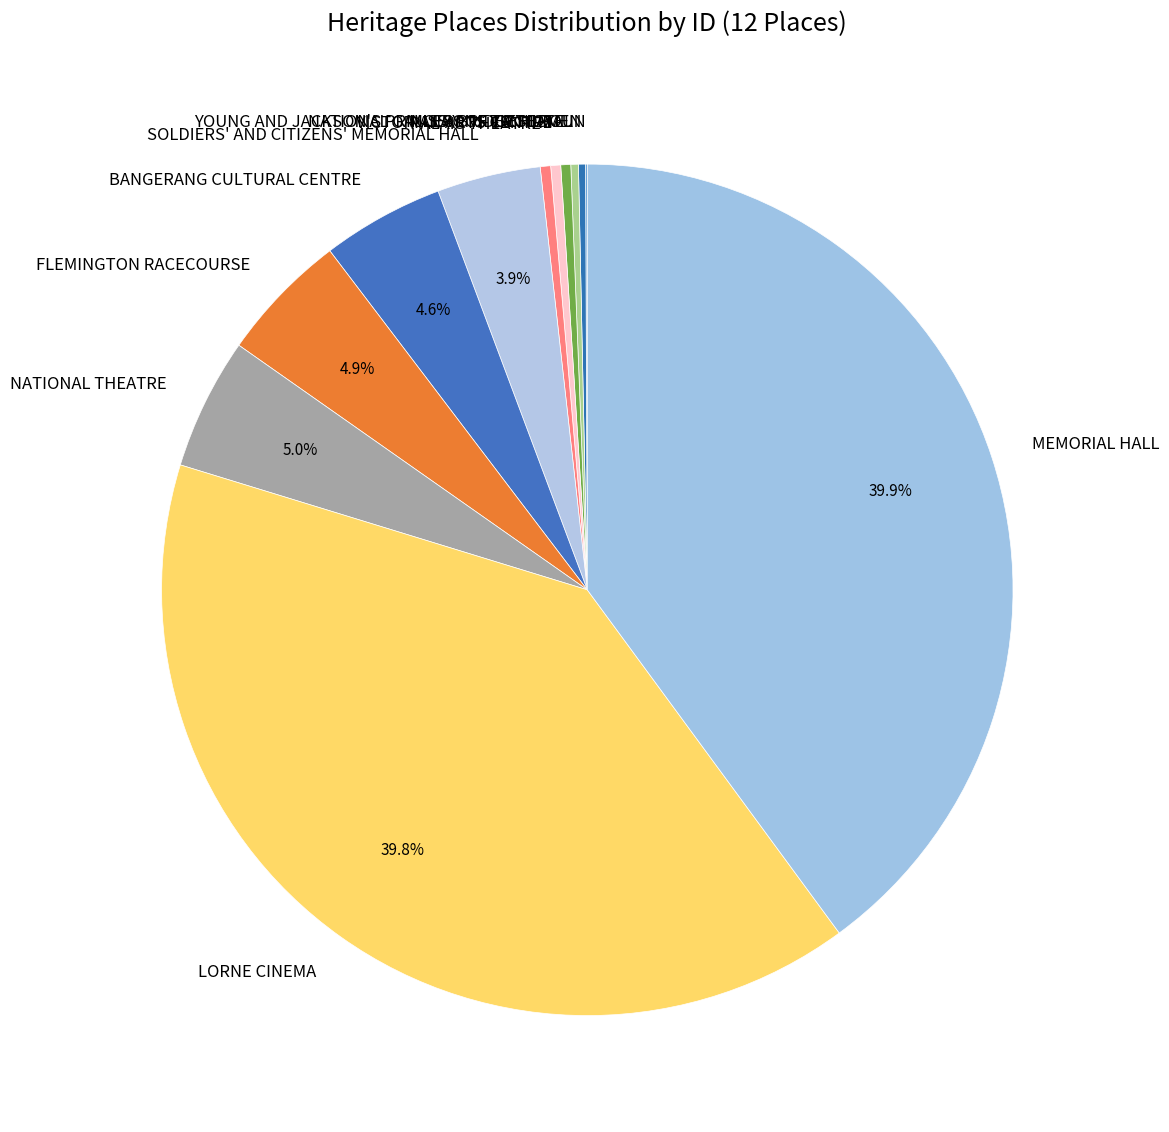

Is there a majority slice in this chart?

No